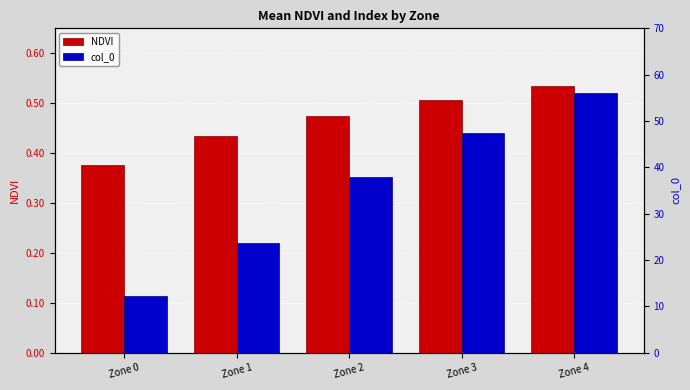

What is the value of the col_0 bar at the 5th from the left?

56.0